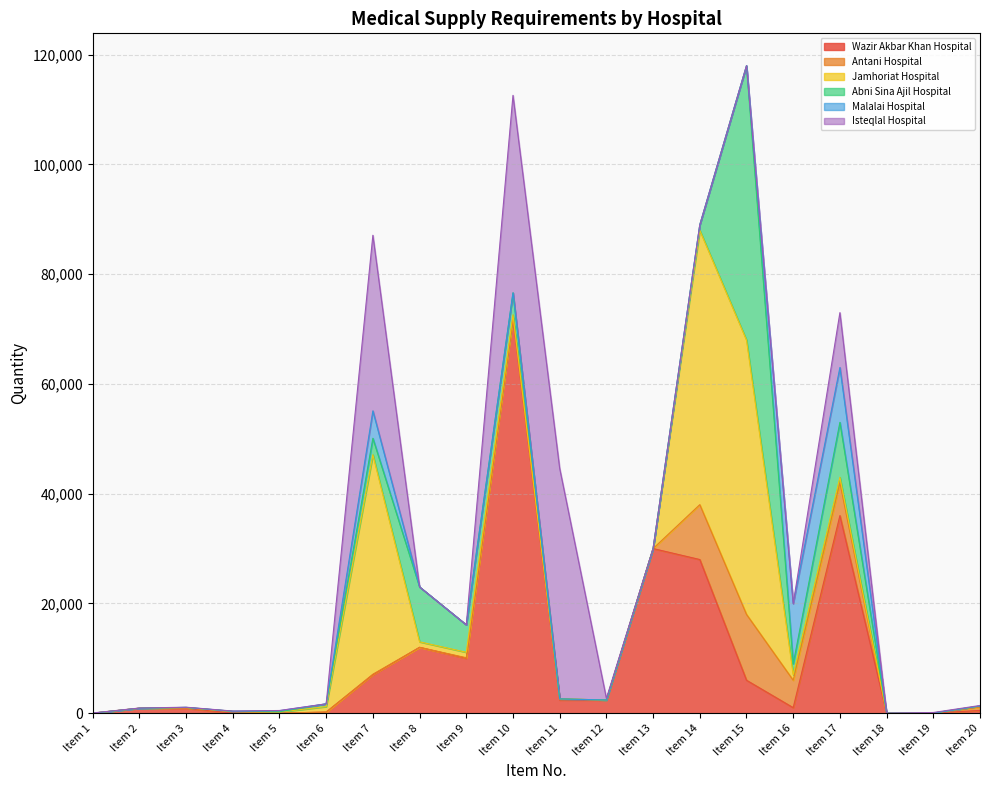

What are all the series names shown in the legend?

Wazir Akbar Khan Hospital, Antani Hospital, Jamhoriat Hospital, Abni Sina Ajil Hospital, Malalai Hospital, Isteqlal Hospital